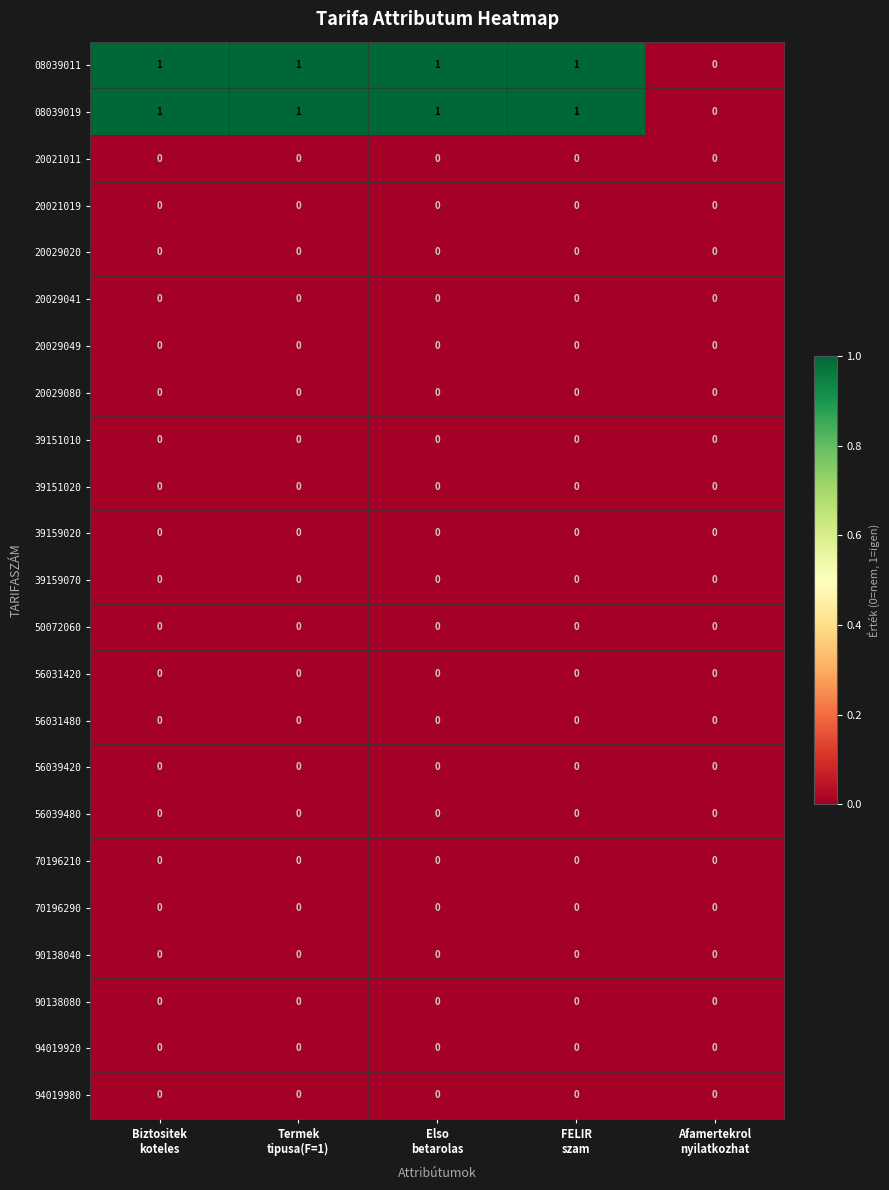

Count the number of categories in the chart.

5